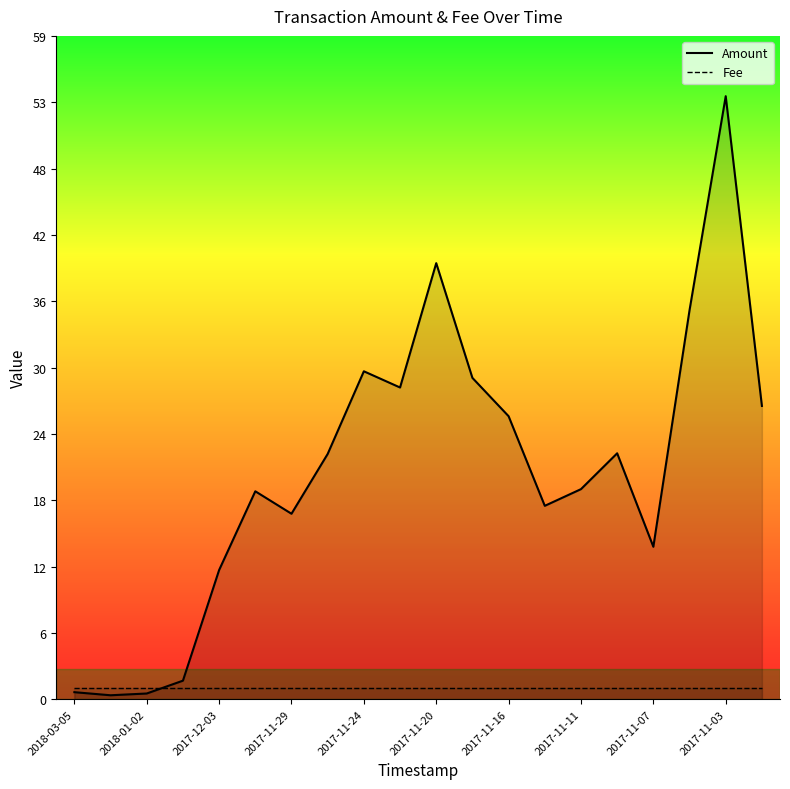

True or false: Amount and Fee intersect in this chart.

True